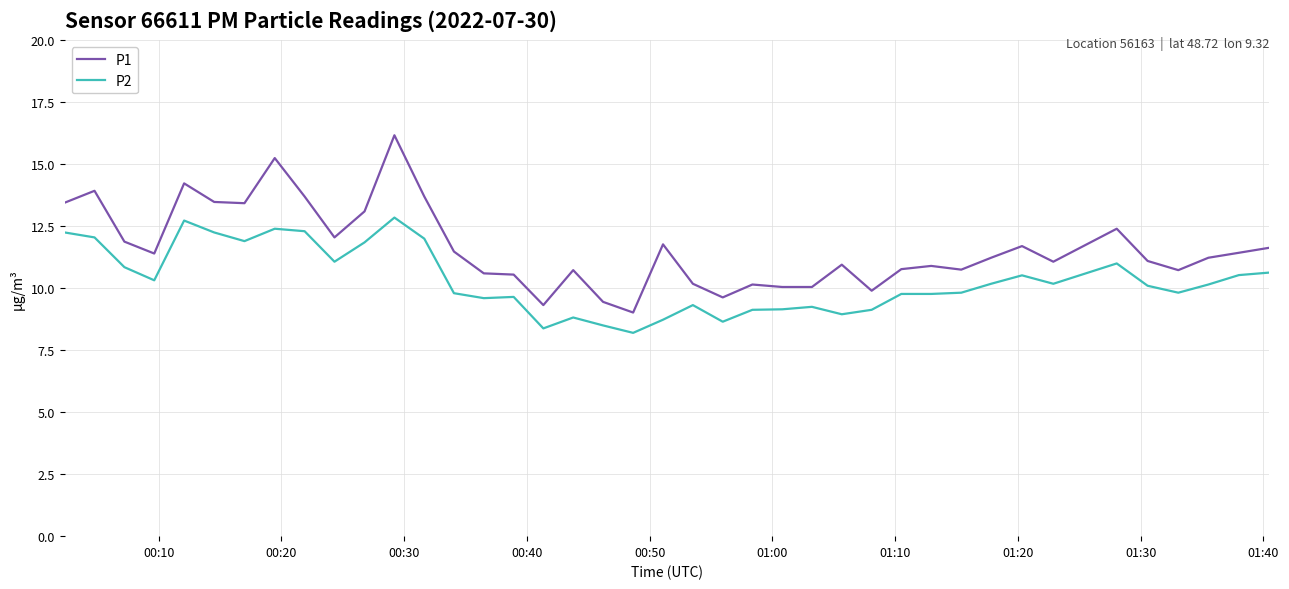

What is the maximum value for P1?

16.2